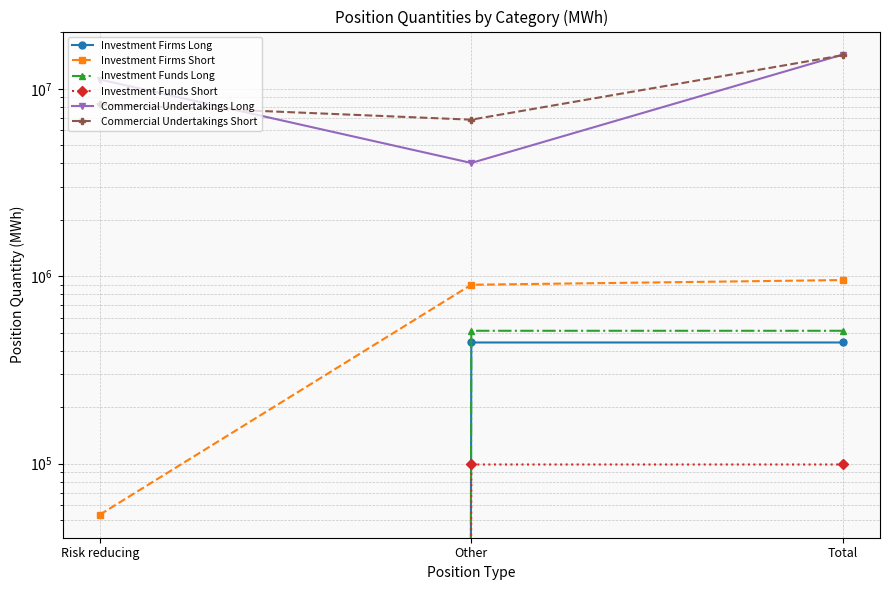

At which label is Investment Firms Long closest to 221714?

Risk reducing